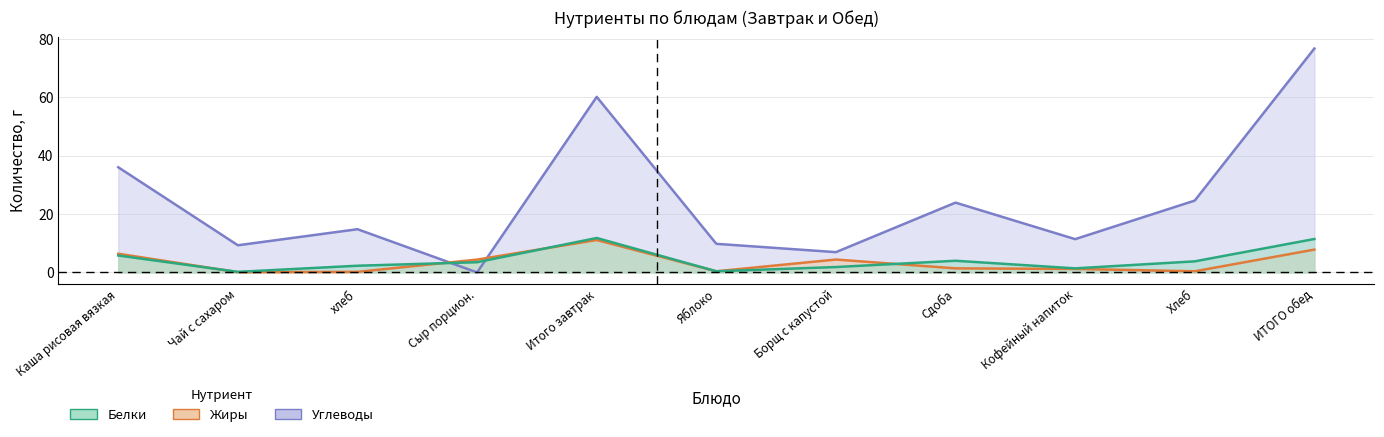

Which label corresponds to the largest value in the chart?

ИТОГО обед